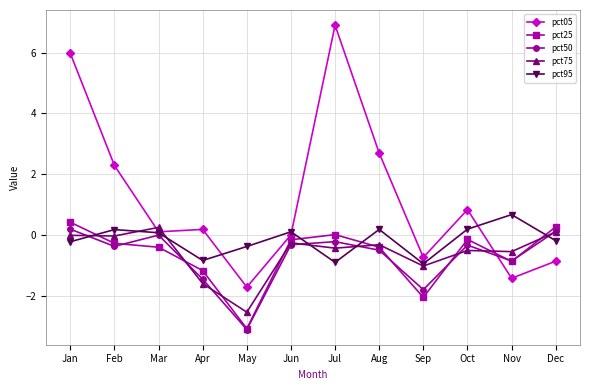

What is the value of the pct25 point at the 9th from the left?

-2.0